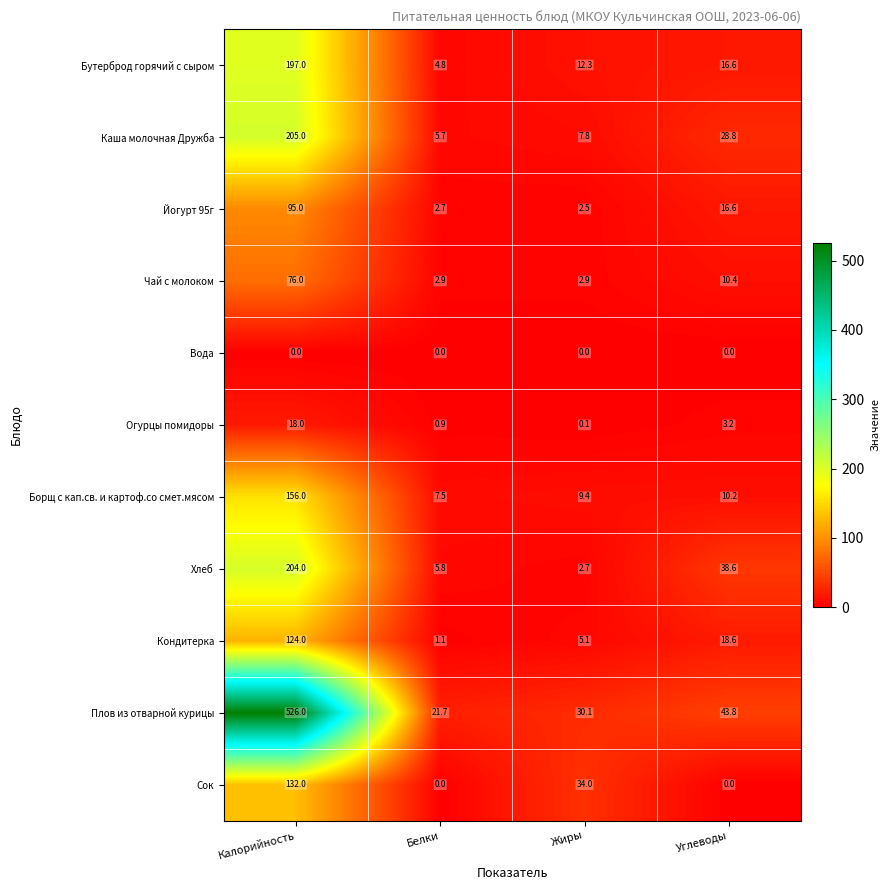

Rank the series by their maximum value, from lowest to highest.

Вода, Огурцы помидоры, Чай с молоком, Йогурт 95г, Кондитерка, Сок, Борщ с кап.св. и картоф.со смет.мясом, Бутерброд горячий с сыром, Хлеб, Каша молочная Дружба, Плов из отварной курицы